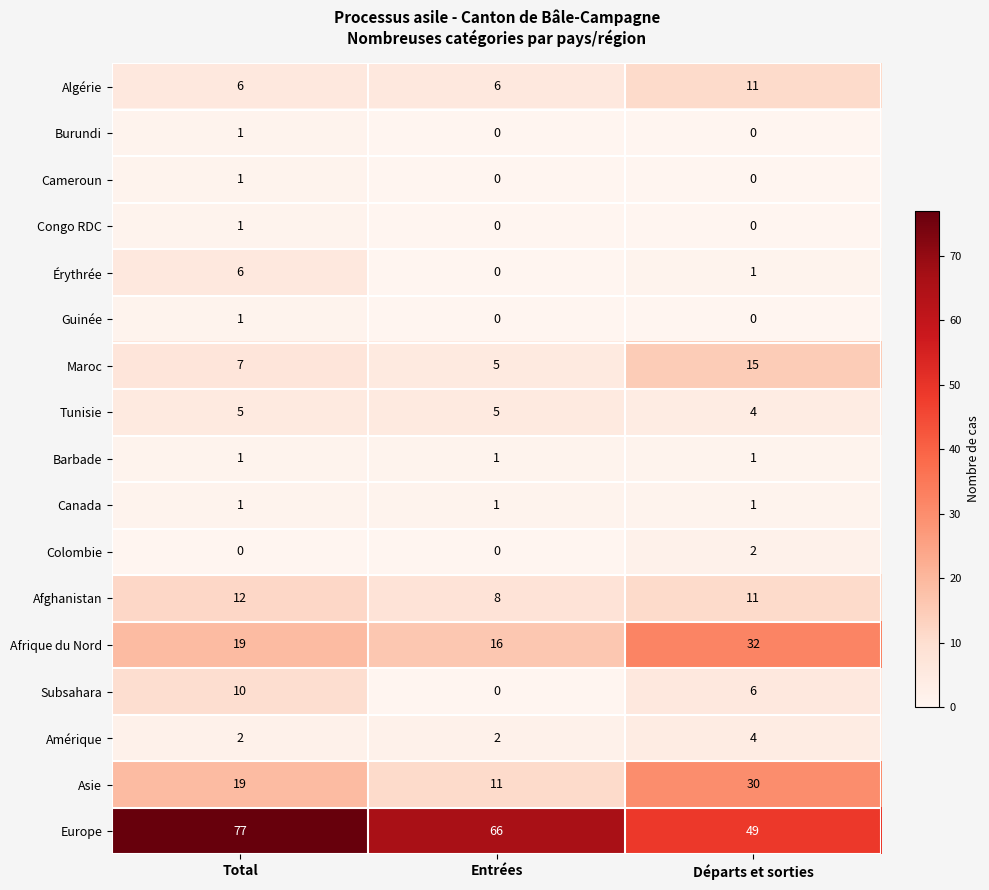

Which series has the widest spread of values?

Europe